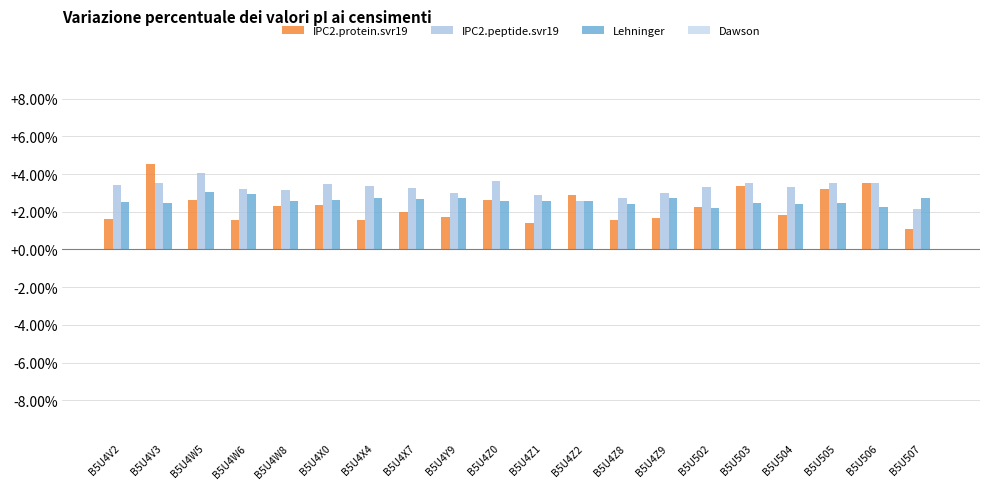

List the series in order of their peak value, highest first.

IPC2.protein.svr19, IPC2.peptide.svr19, Lehninger